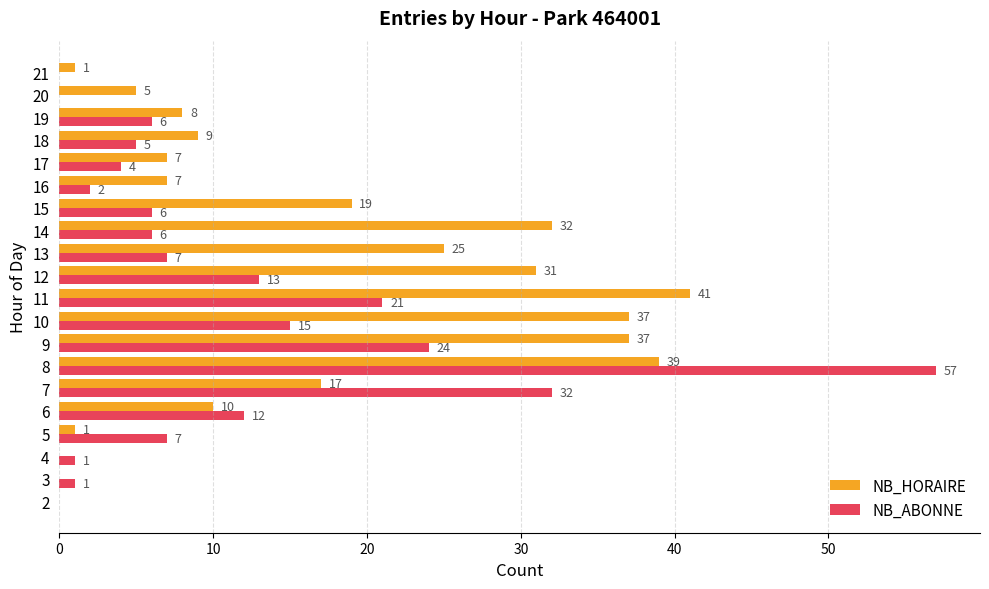

What is the average value of the NB_ABONNE series?

11